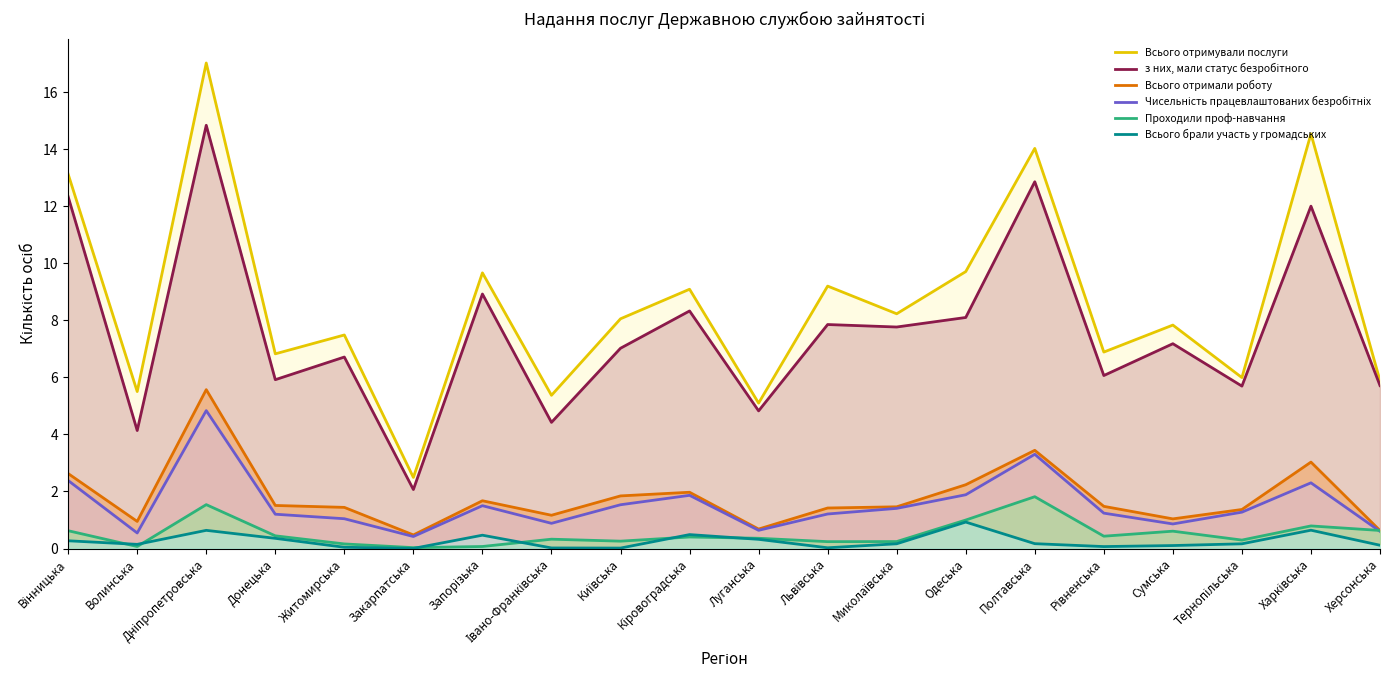

How many values in the Чисельність працевлаштованих безробітніх series exceed 1?

14